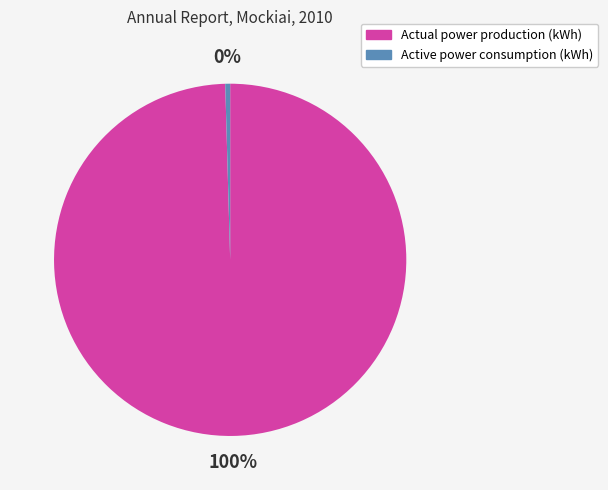

To the nearest percent, what is the combined percentage of Active power consumption (kWh) and Actual power production (kWh)?

100%